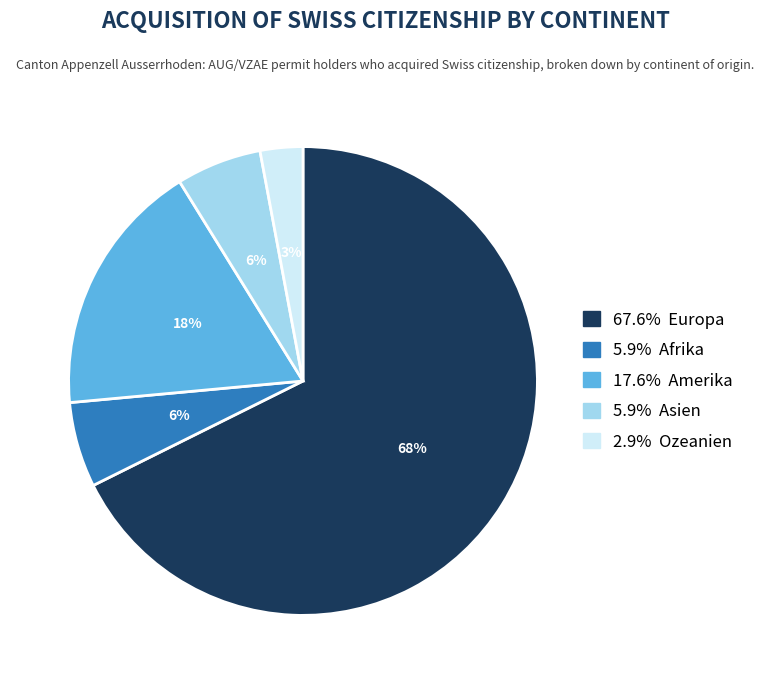

Does any single category account for the majority?

Yes